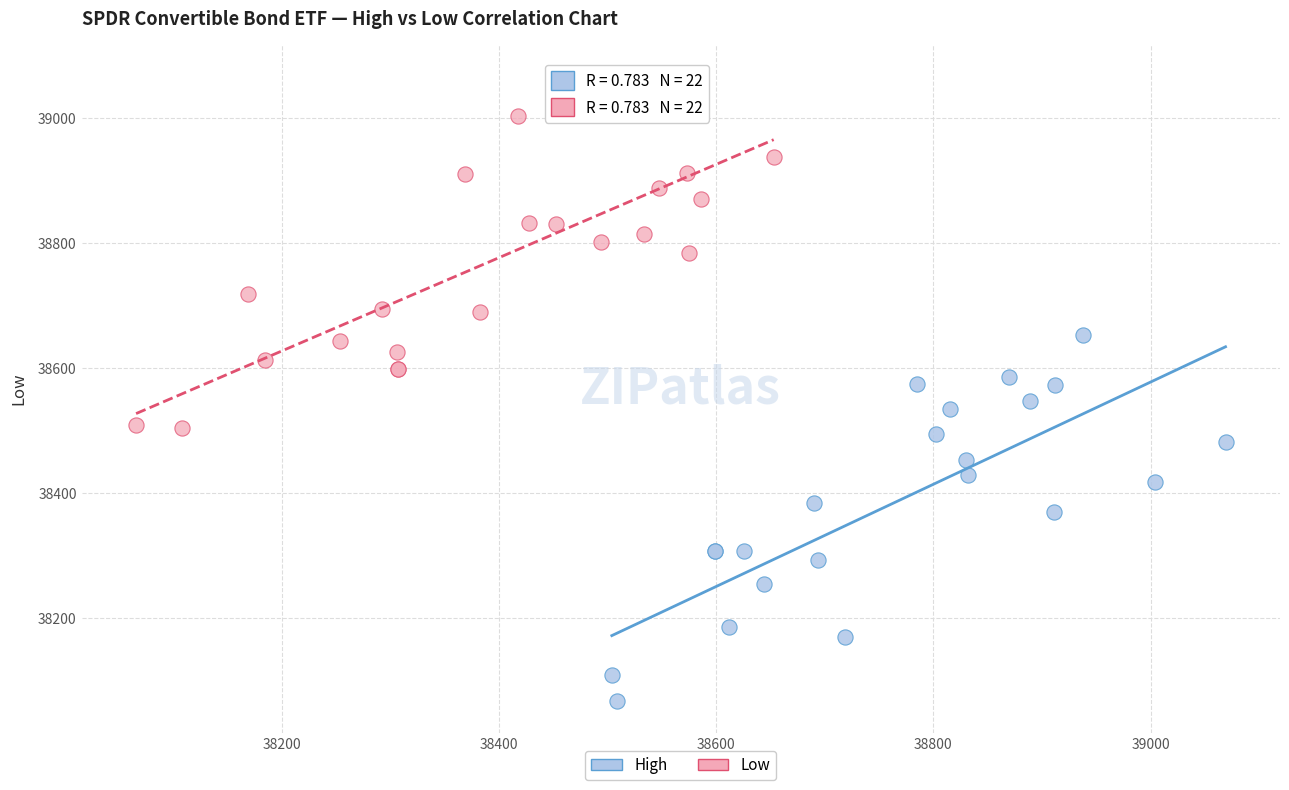

Which series contains the highest Y value?

Low